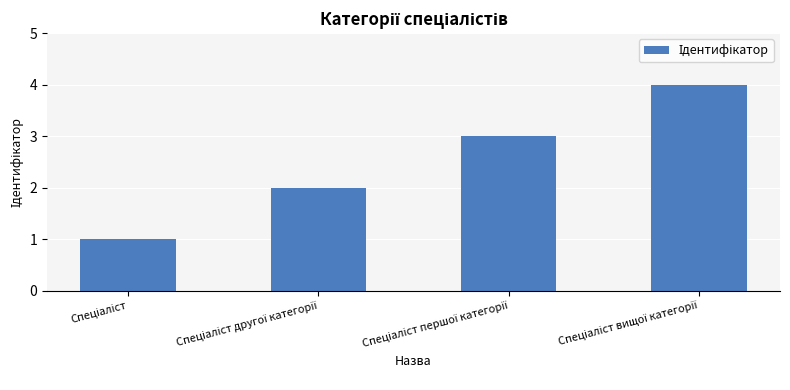

What is the value of the 1st bar from the left?

1